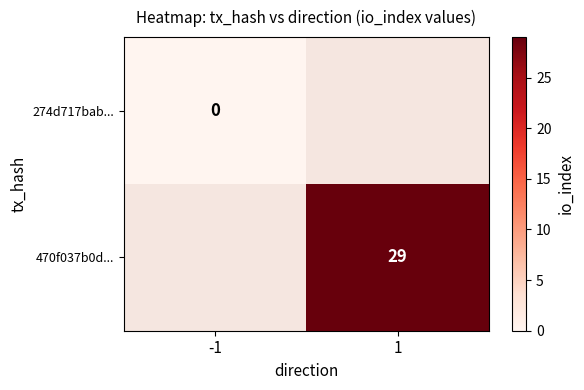

At how many categories does at least one series exceed 20?

1